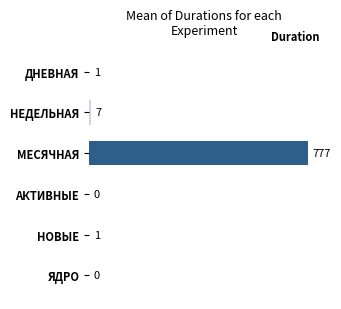

What is the sum of all values?

786